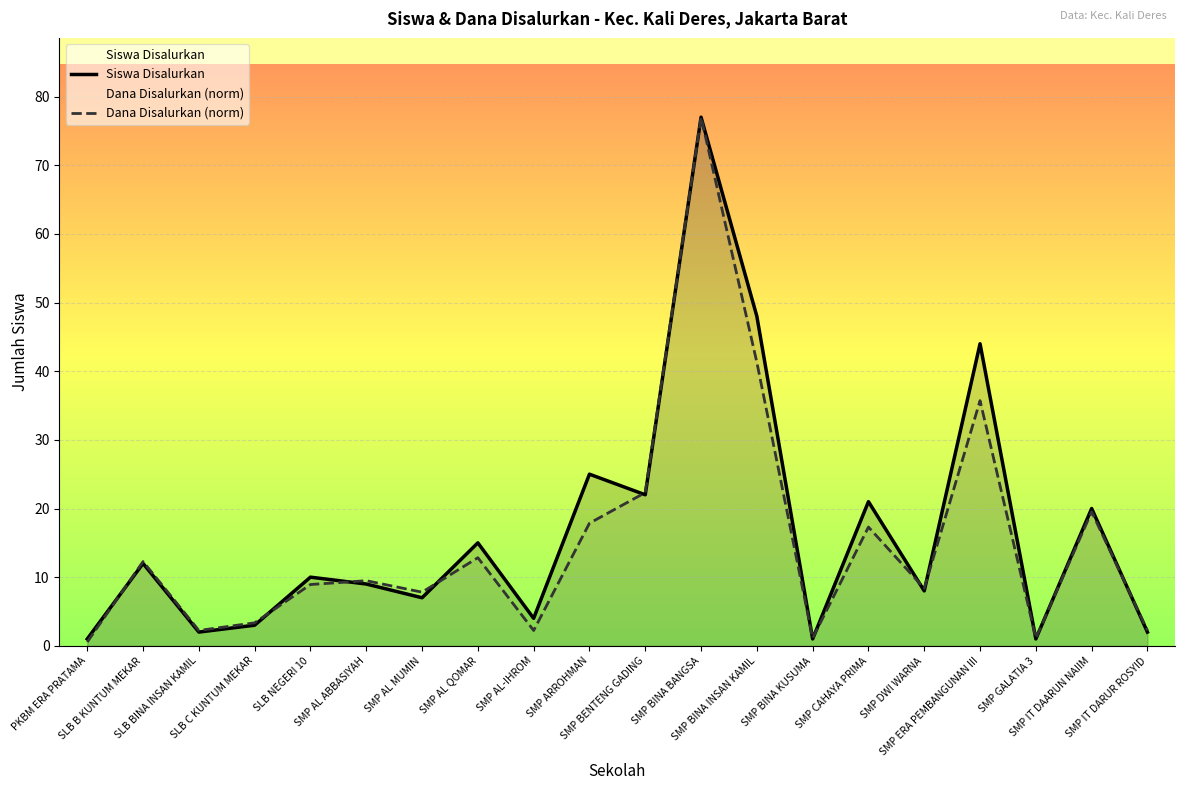

Reading left to right, what are all the values shown in this chart?

Siswa Disalurkan: 1.0	12.0	2.0	3.0	10.0	9.0	7.0	15.0	4.0	25.0	22.0	77.0	48.0	1.0	21.0	8.0	44.0	1.0	20.0	2.0
Dana Disalurkan (norm): 0.6	12.3	2.2	3.3	8.9	9.5	7.8	12.8	2.2	17.9	22.3	77.0	41.3	1.1	17.3	8.4	35.7	1.1	19.5	2.2